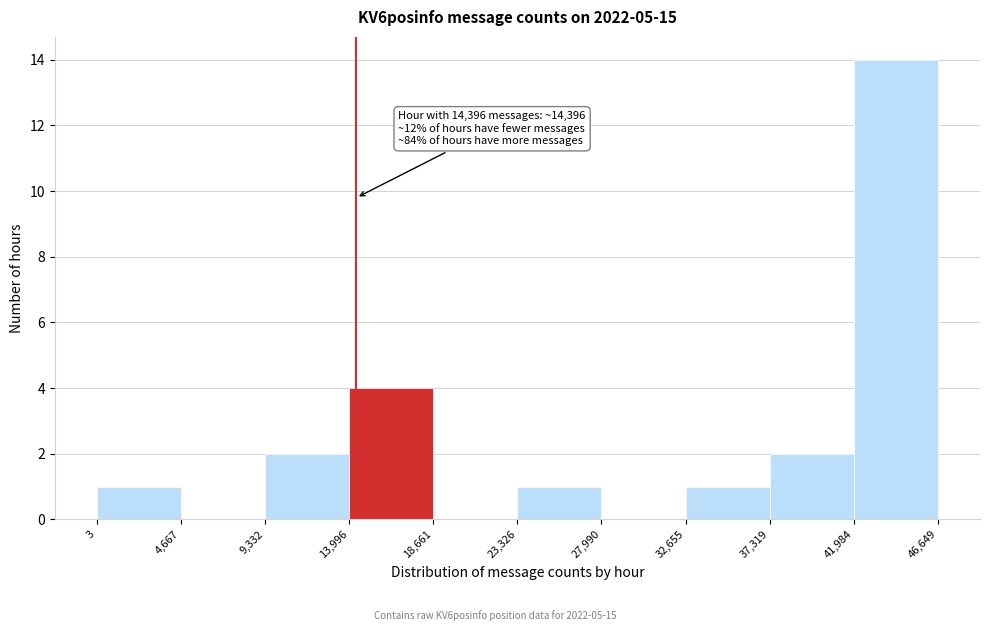

Which range on the x-axis has the tallest bar?

41,984 to 46,649